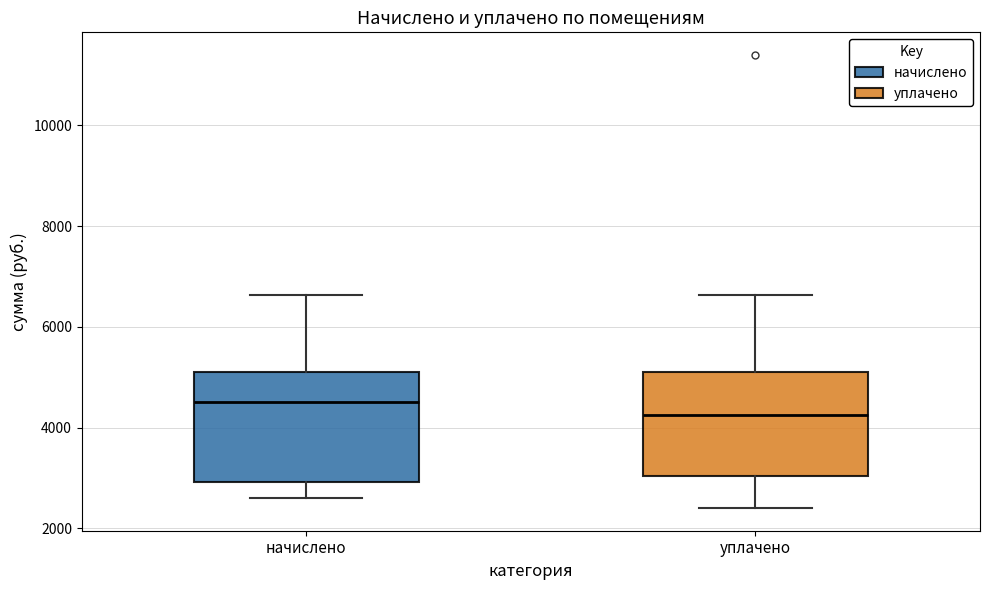

Which box has the highest median line?

начислено